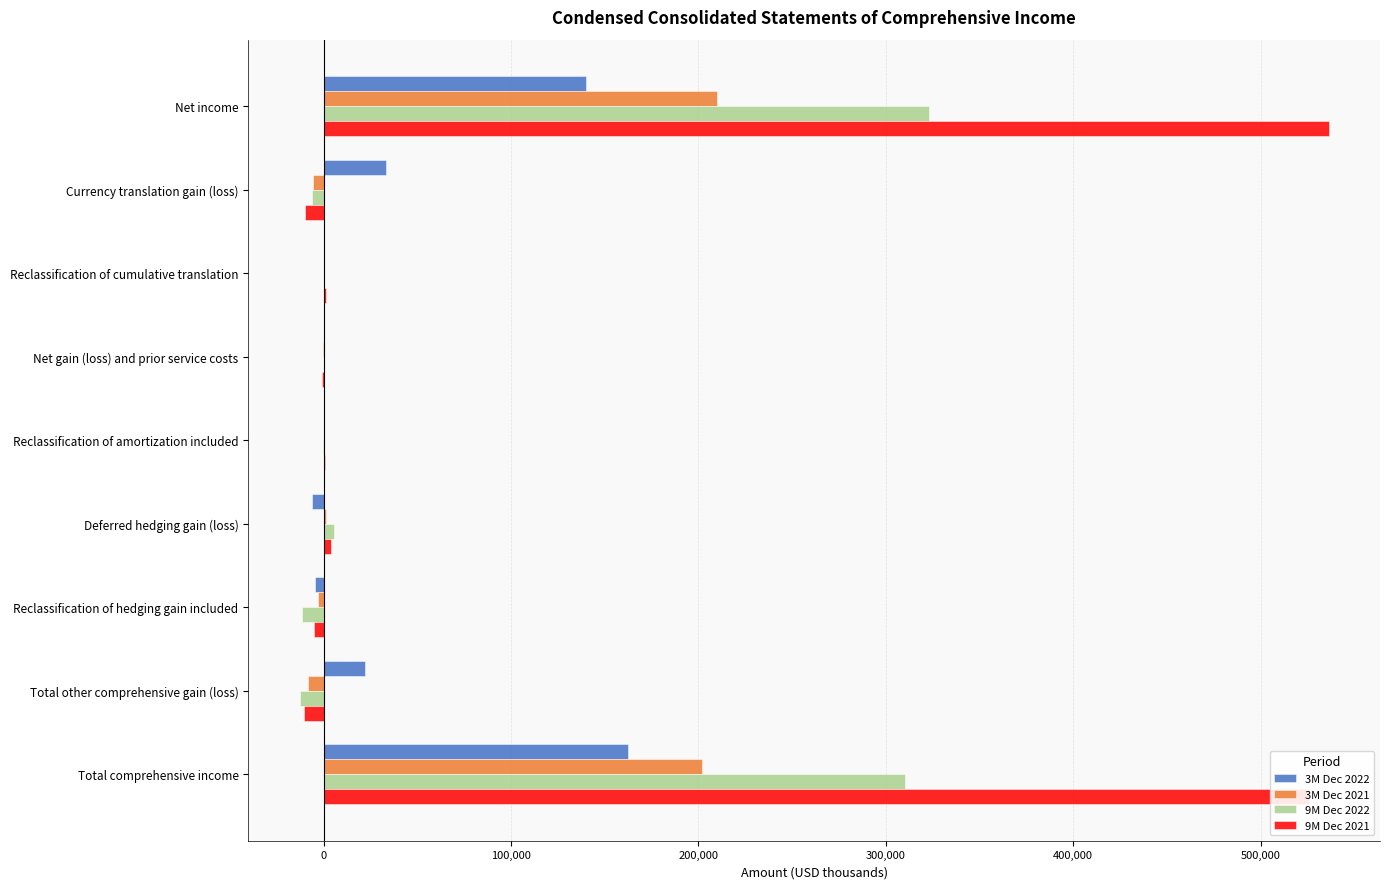

Is the value of 3M Dec 2022 at Reclassification of hedging gain included greater than the value of 3M Dec 2021 at Total comprehensive income?

No